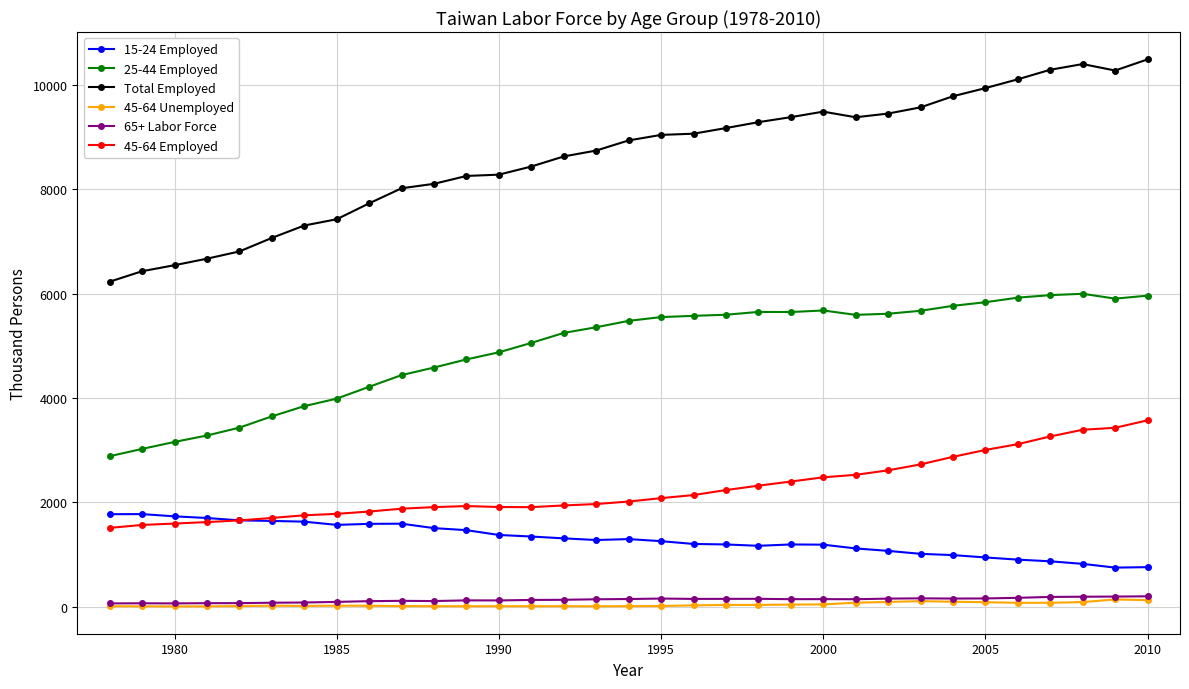

How many lines are shown in the chart?

6